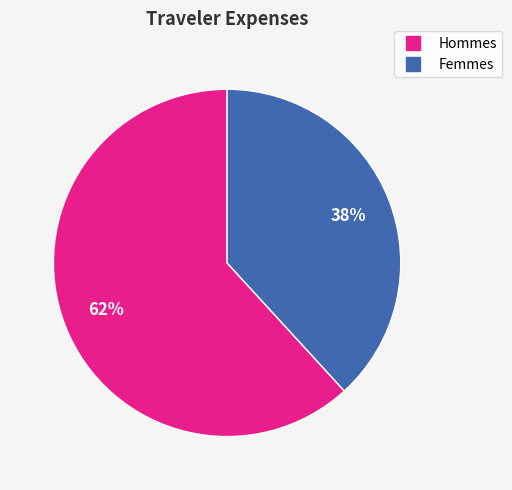

Does any single category account for the majority?

Yes